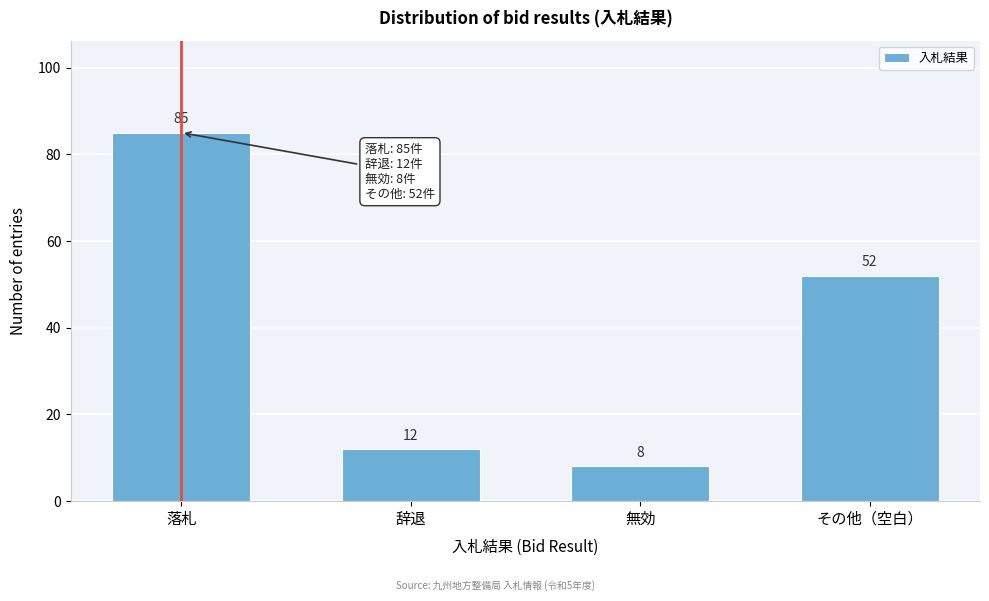

Reading left to right, transcribe all the data shown in this chart.

85	12	8	52